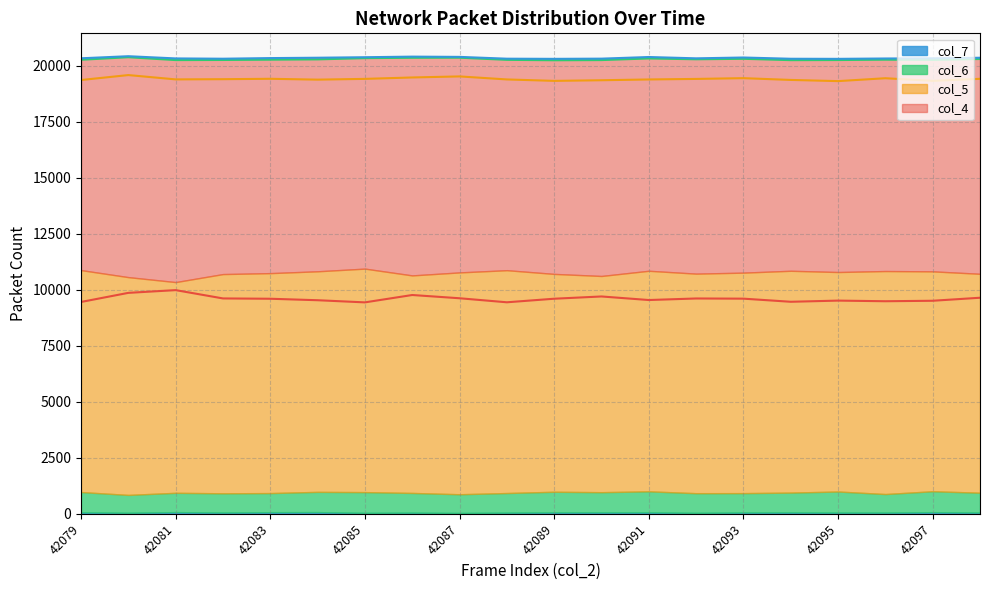

Reading left to right, extract all data points from this chart.

col_4: 9456	9863	9985	9614	9600	9534	9438	9767	9622	9442	9601	9702	9543	9612	9604	9465	9517	9489	9510	9645
col_5: 9909	9723	9408	9788	9820	9848	9978	9712	9904	9949	9726	9653	9847	9802	9844	9904	9799	9956	9817	9774
col_6: 904	797	862	858	853	904	926	879	836	875	920	900	938	877	864	883	941	828	934	885
col_7: 66	45	74	56	71	74	41	51	36	51	63	64	64	42	58	62	53	53	72	55